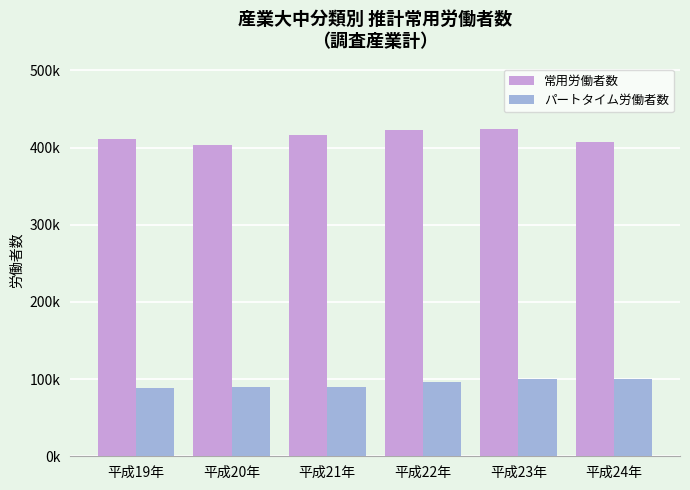

Rank the series by their average value, from lowest to highest.

パートタイム労働者数, 常用労働者数